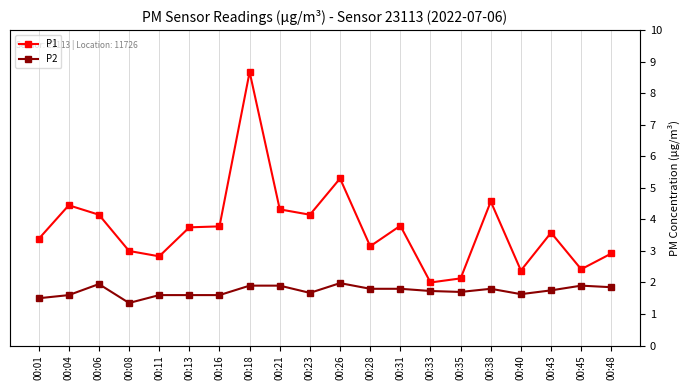

What is the maximum value shown in the chart?

8.7